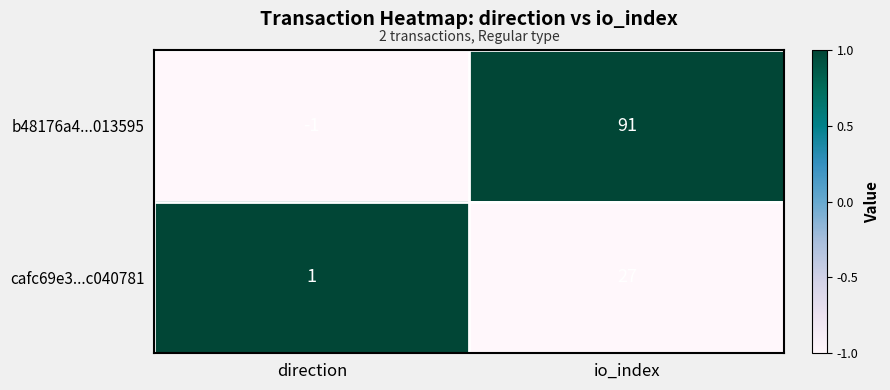

Rank the series by their maximum value, from highest to lowest.

b48176a4...013595, cafc69e3...c040781